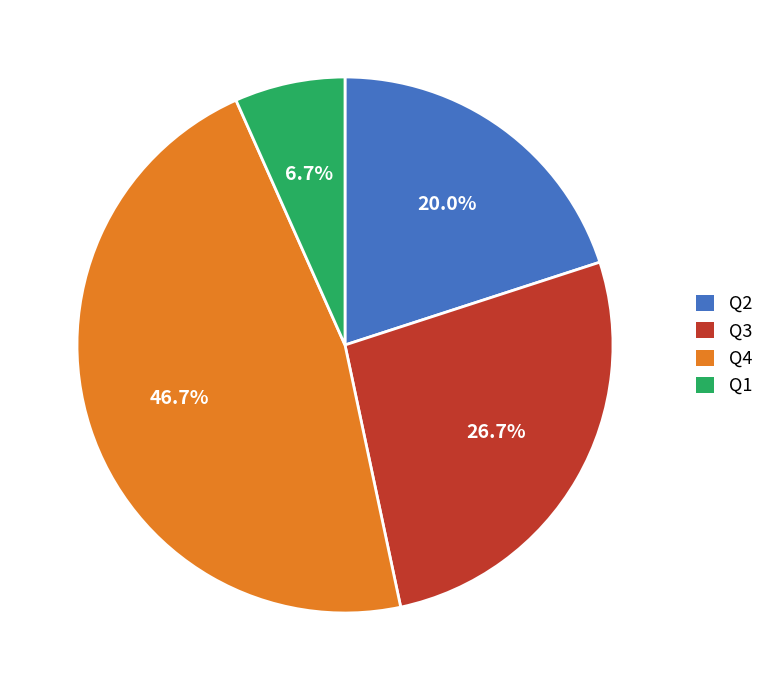

Which slice is the smallest?

Q1